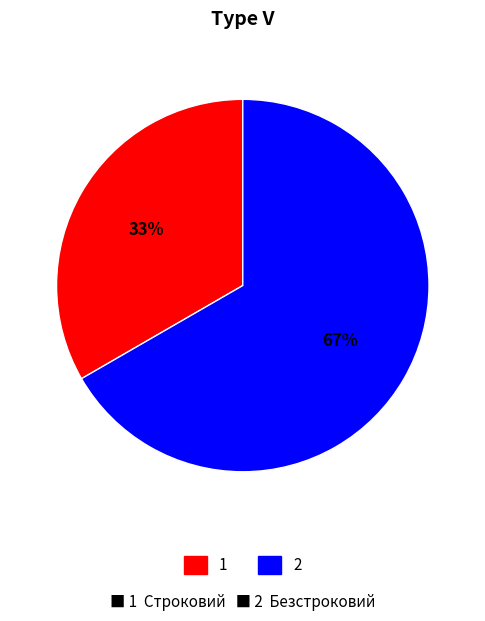

What is the largest slice in the pie chart?

2